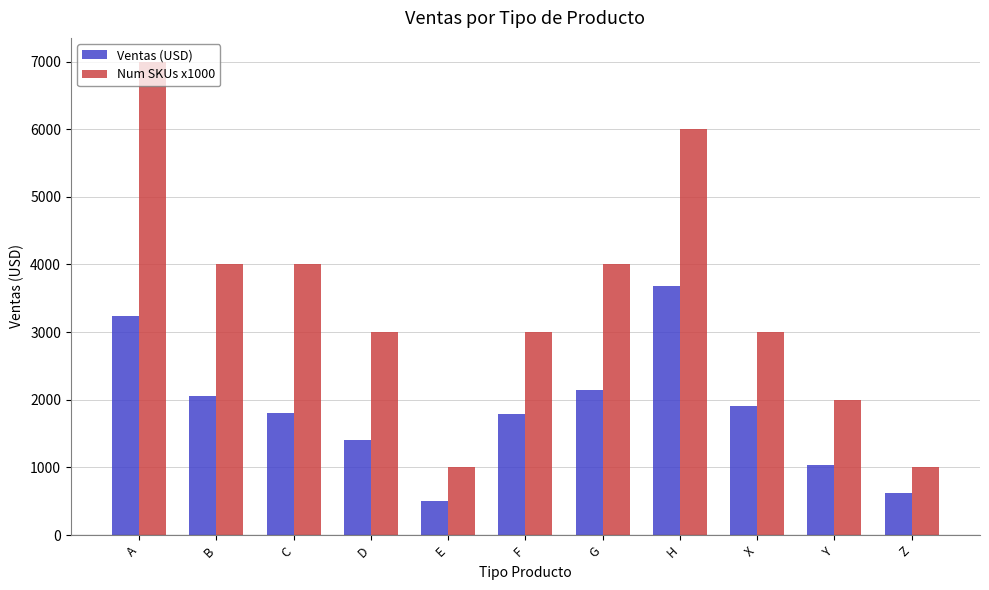

What is the difference between the highest and lowest values at A?

3768